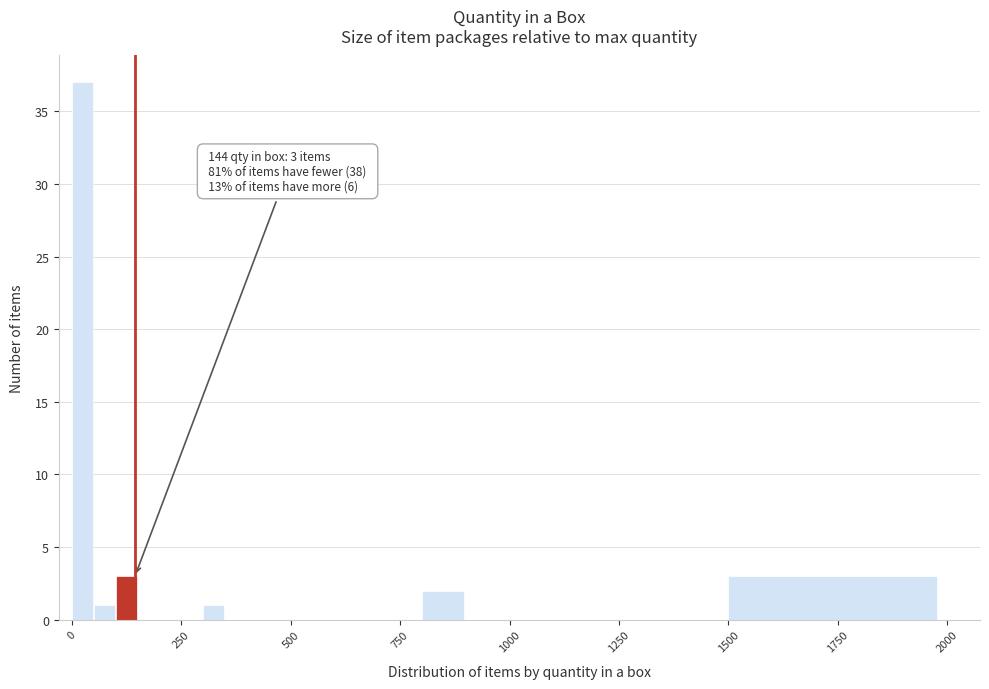

Around what value on the x-axis is the tallest bar? Give the approximate position of its centre, as read against the axis.

0